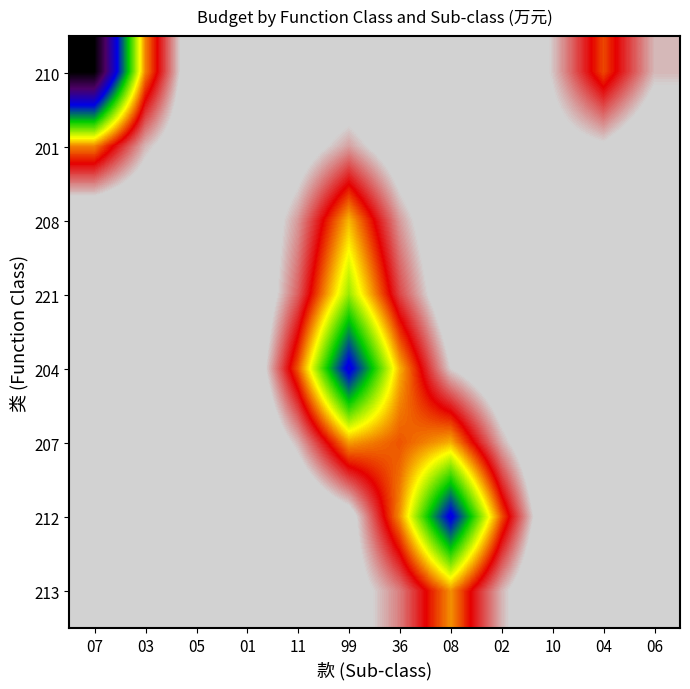

Which category has the lowest value across all series?

07